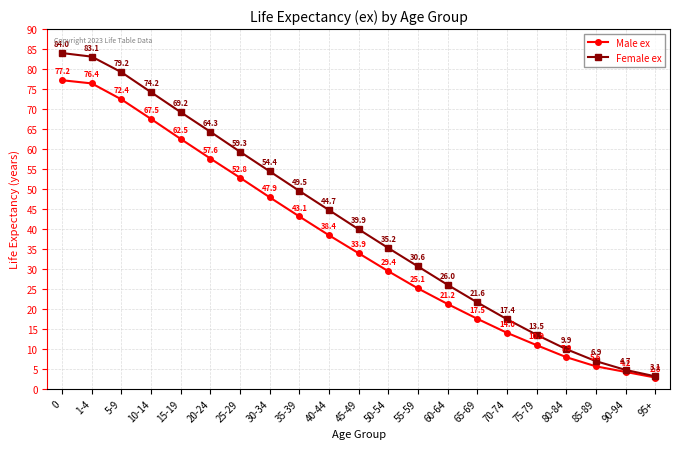

Does the chart have visible grid lines?

Yes